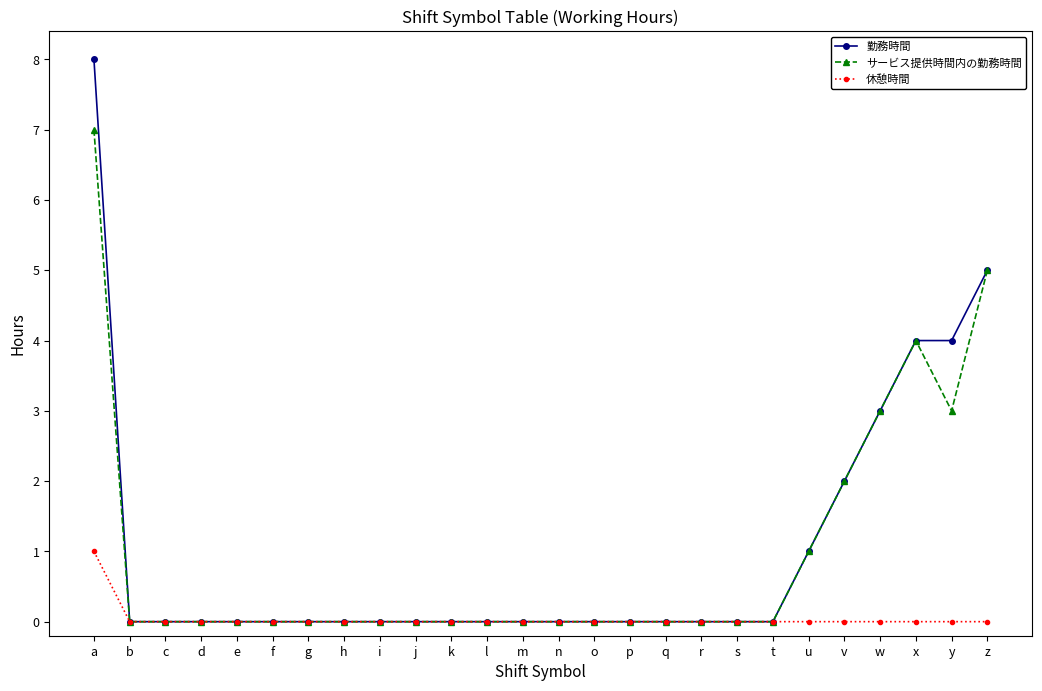

Is it true that 勤務時間 equals 6 at y?

False